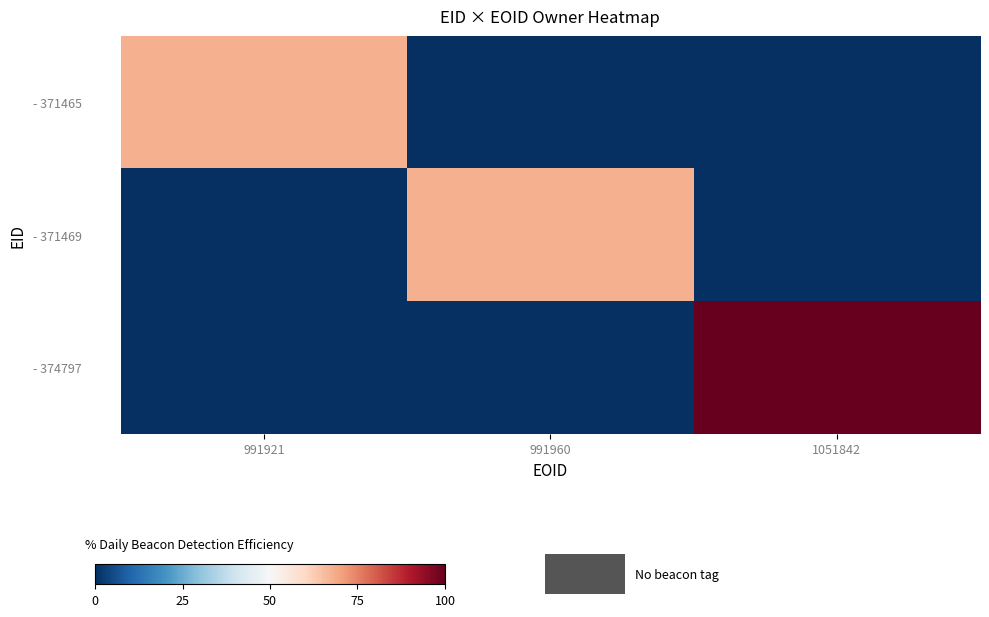

Which series changed the most between 991960 and 1051842?

- 374797